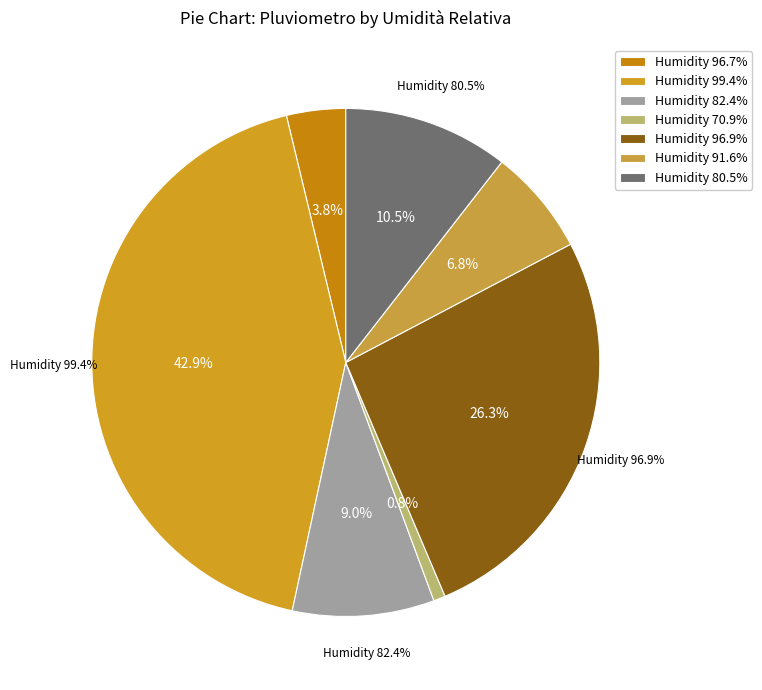

Which has a higher value, 70.9 or 99.4?

99.4